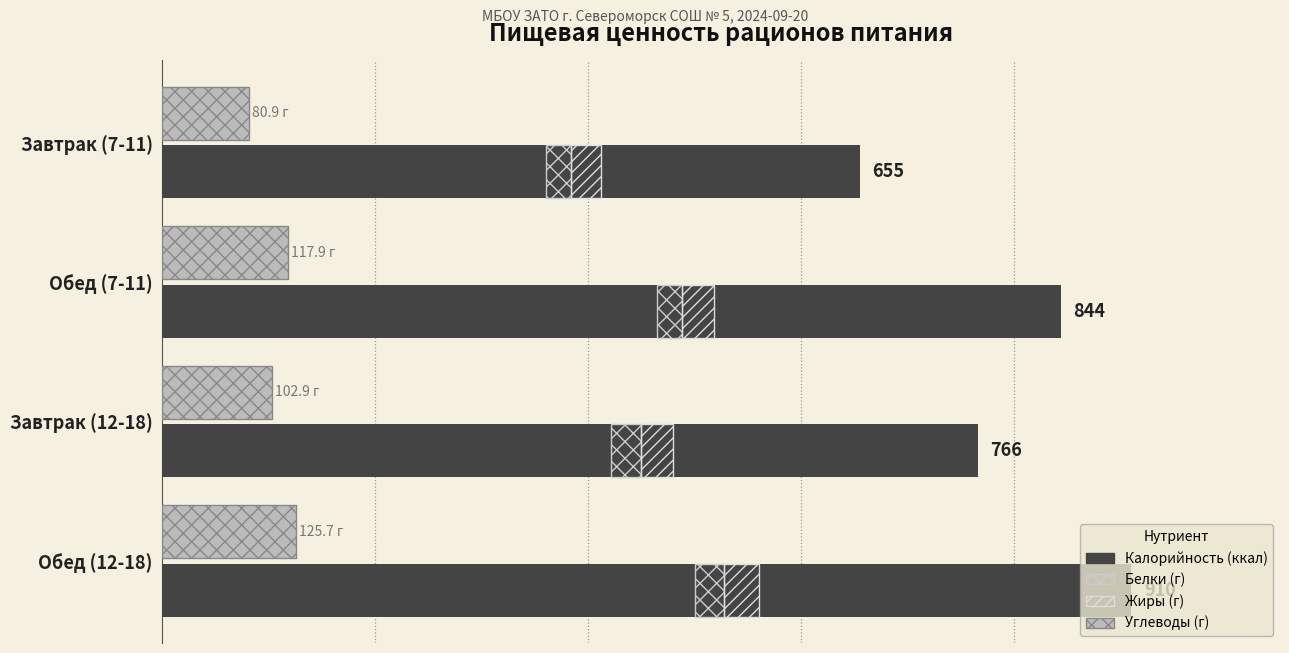

How many values in the Углеводы (г) series are below 117?

2